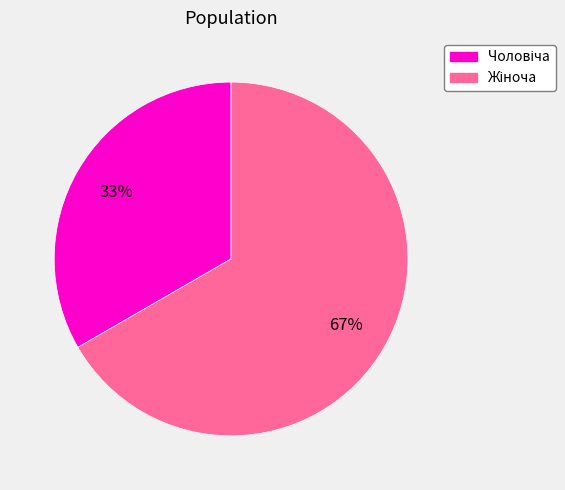

Is there a majority slice in this chart?

Yes